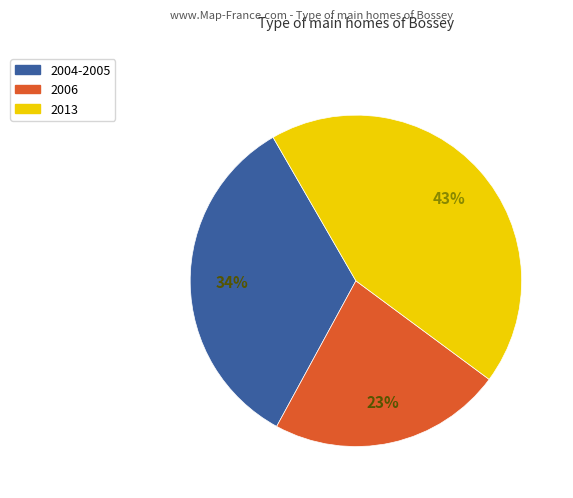

To the nearest percent, what is the average slice percentage?

33%